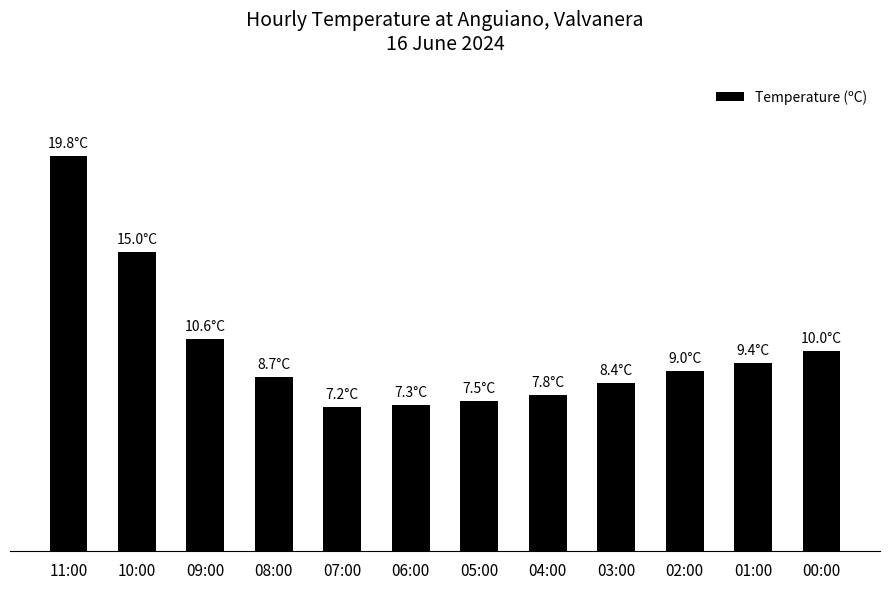

Rank the categories by value from highest to lowest.

11:00, 10:00, 09:00, 00:00, 01:00, 02:00, 08:00, 03:00, 04:00, 05:00, 06:00, 07:00